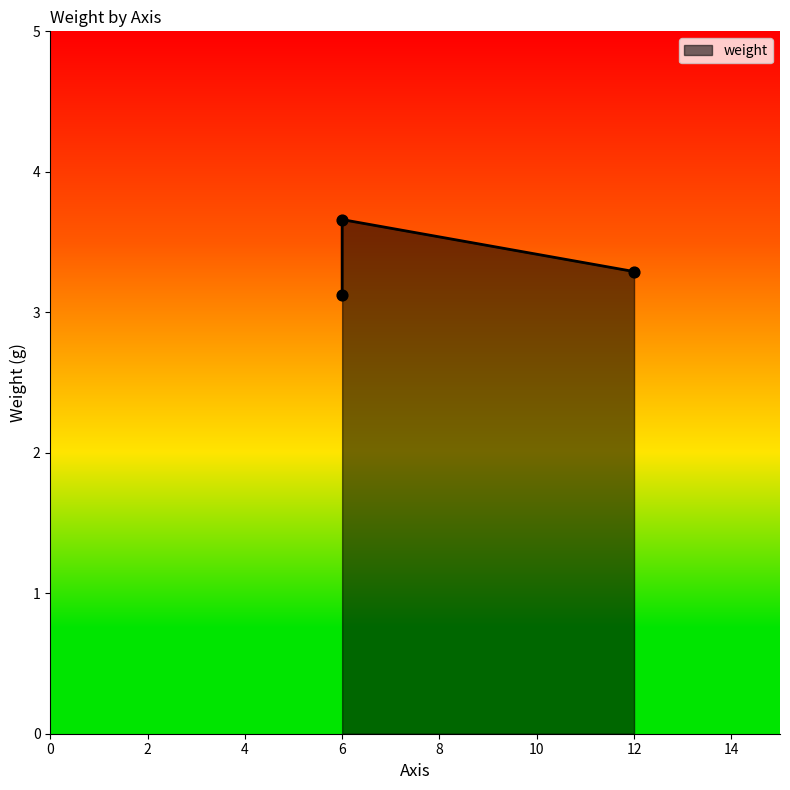

What is the change in value from 6 to 12?

-0.4